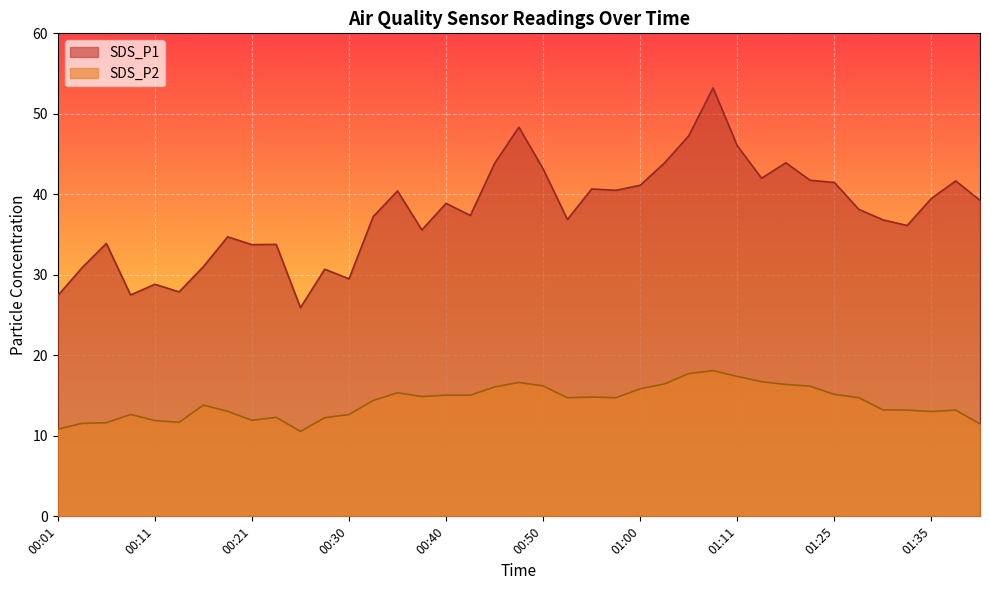

What is the approximate value of SDS_P2 at 00:33?

14.4